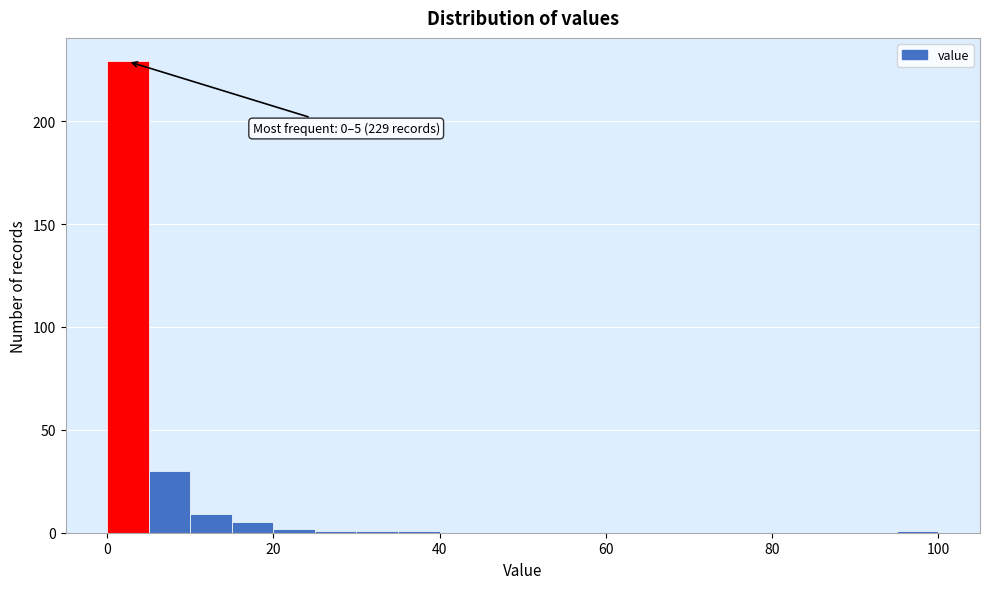

Around what value on the x-axis is the tallest bar? Give the approximate position of its centre, as read against the axis.

2